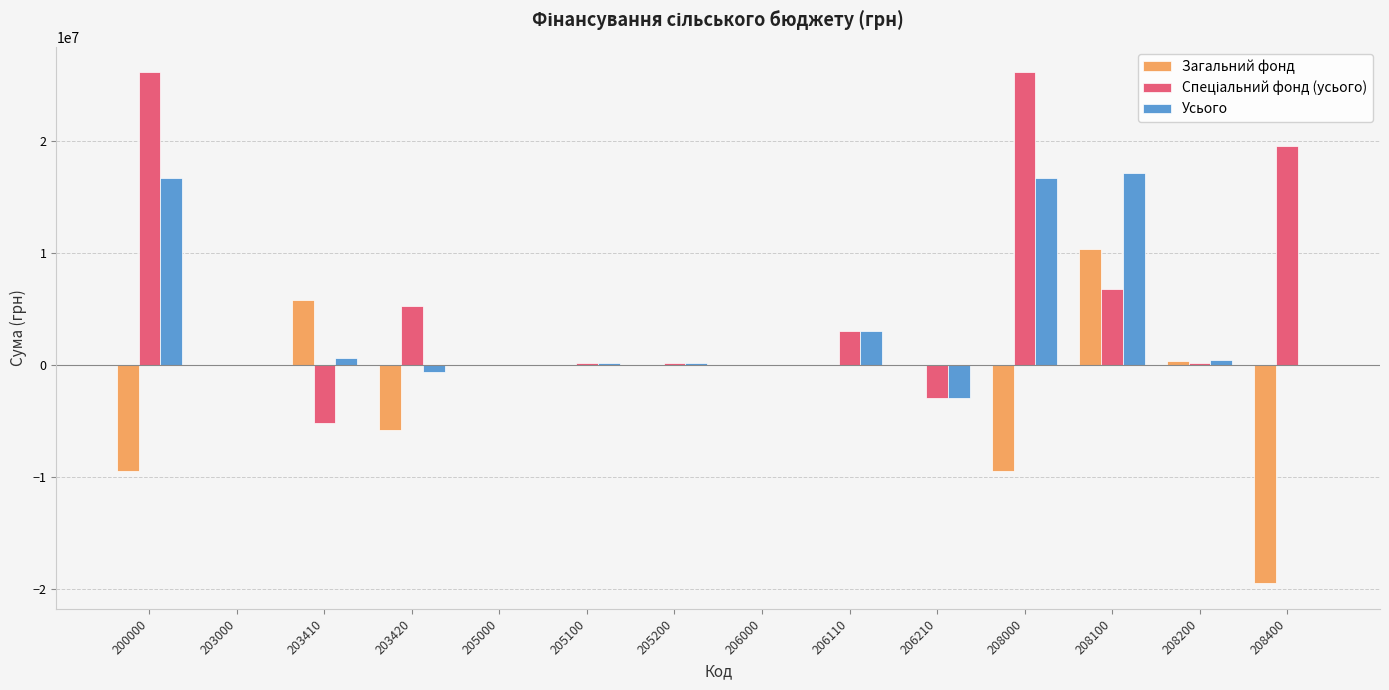

What is the total value across all series at 208100?

34198050.0